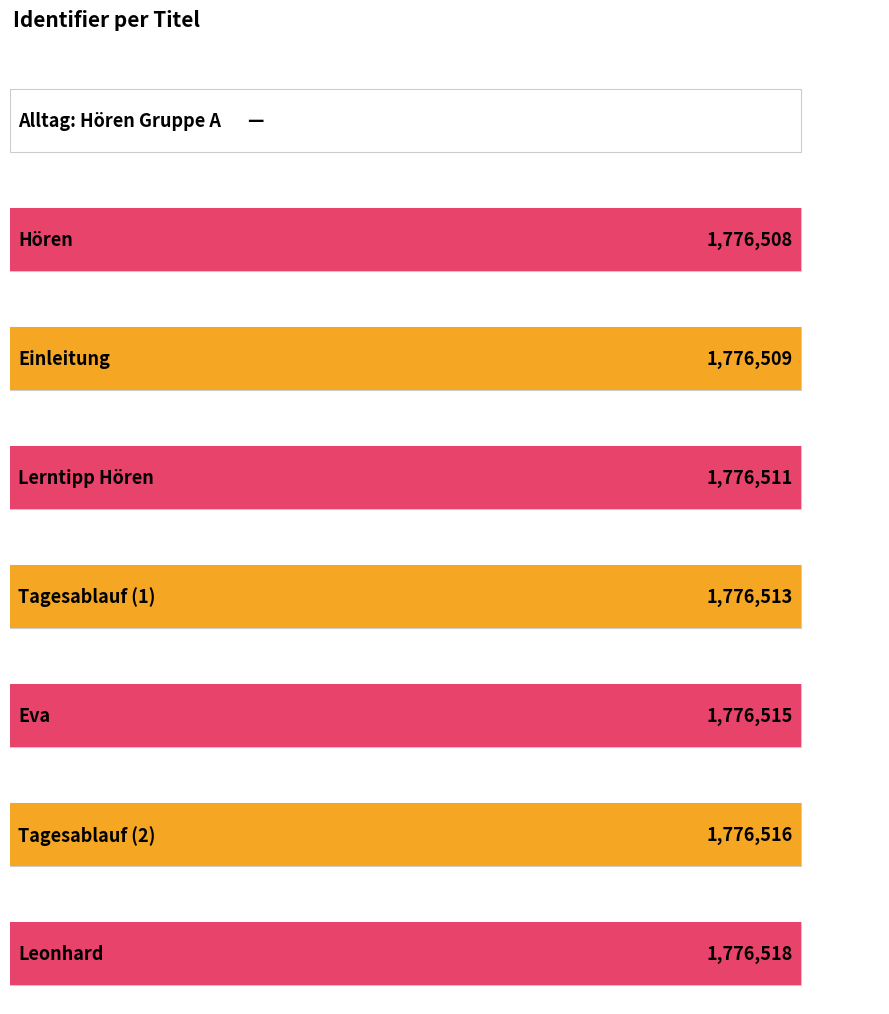

The chart shows a value of 2867340 at Tagesablauf (1). True or false?

False